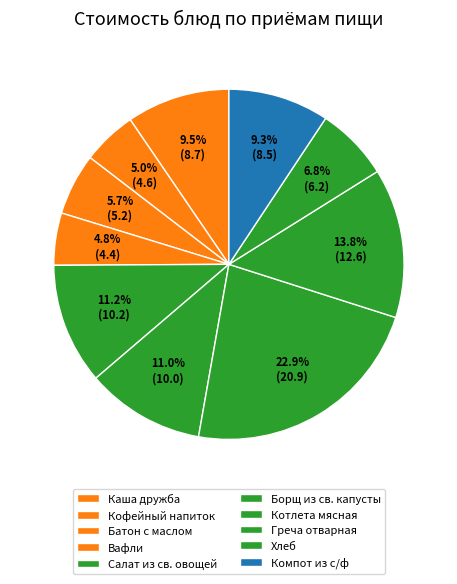

How many slices are in this pie chart?

10